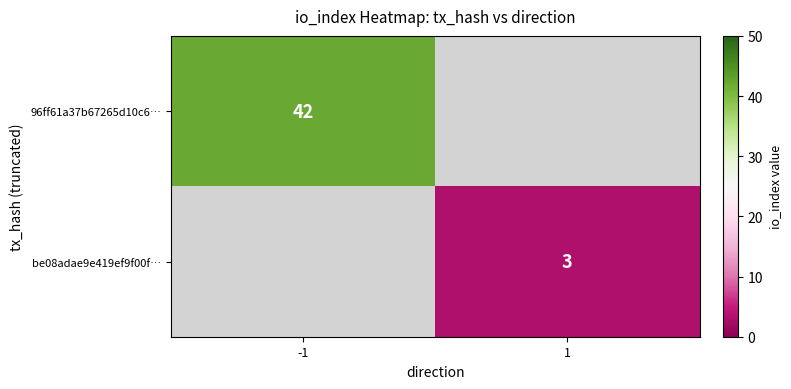

True or false: be08adae9e419ef9f00f… has a value of 3 at 1.

True